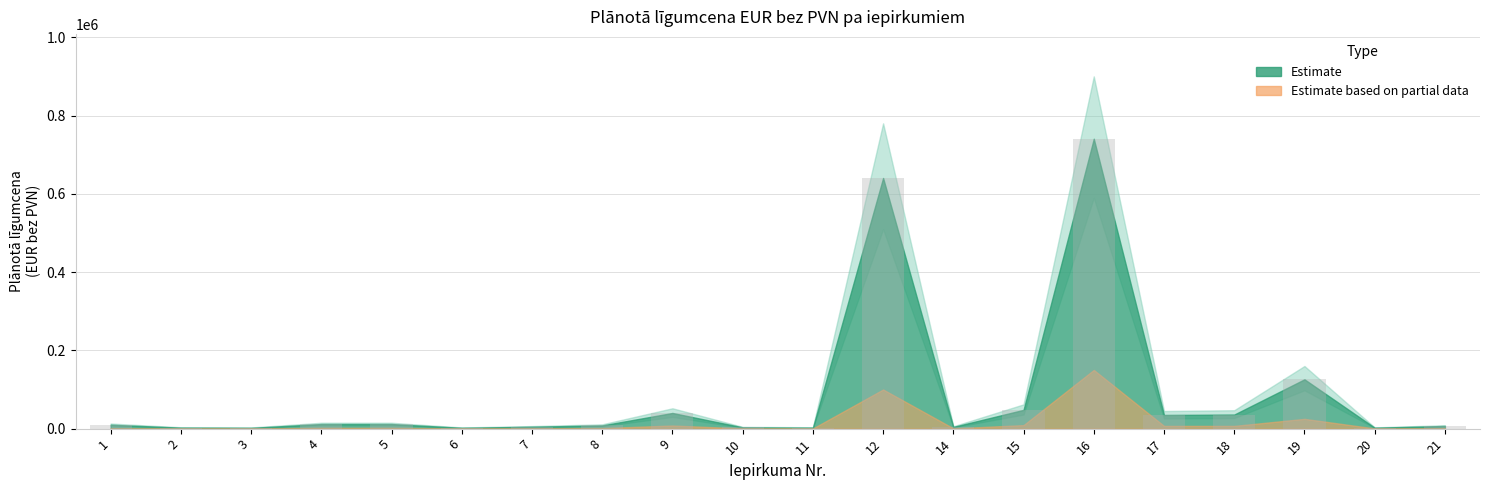

What is the sum of all values?

1738269